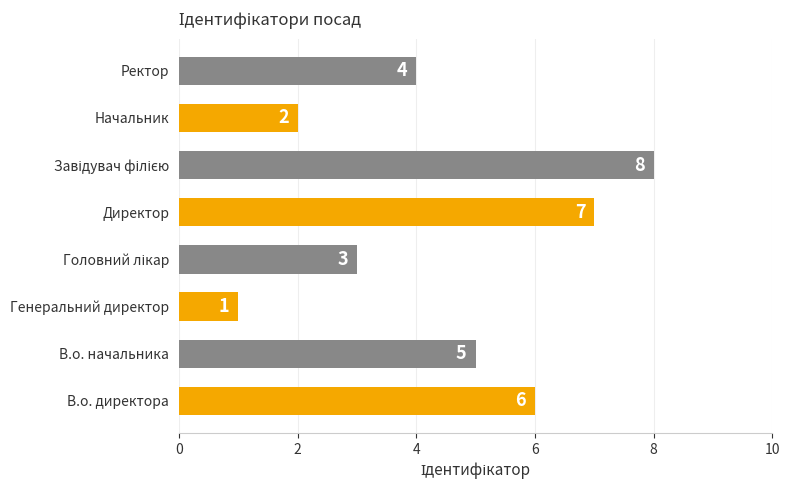

Reading bottom to top, transcribe all the data shown in this chart.

6	5	1	3	7	8	2	4